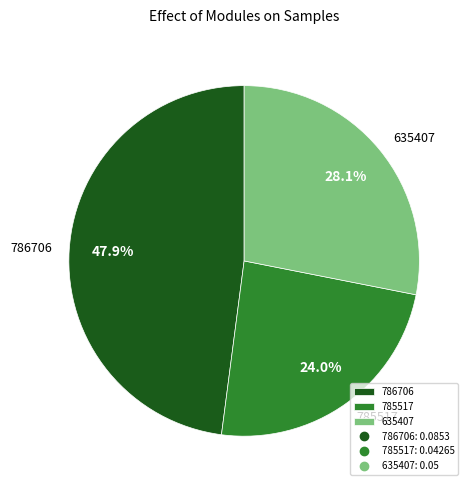

True or false: 785517 accounts for 33% of the total.

False